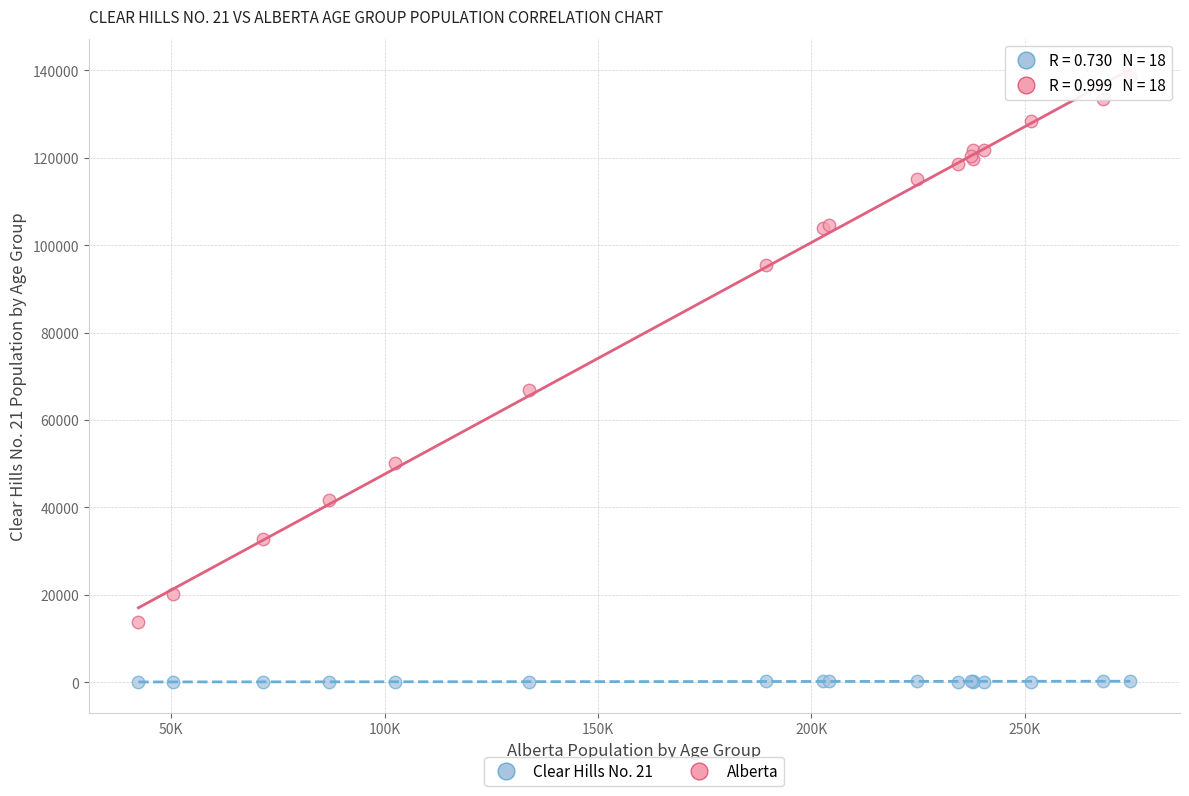

Which series has the widest spread of Y values?

Alberta